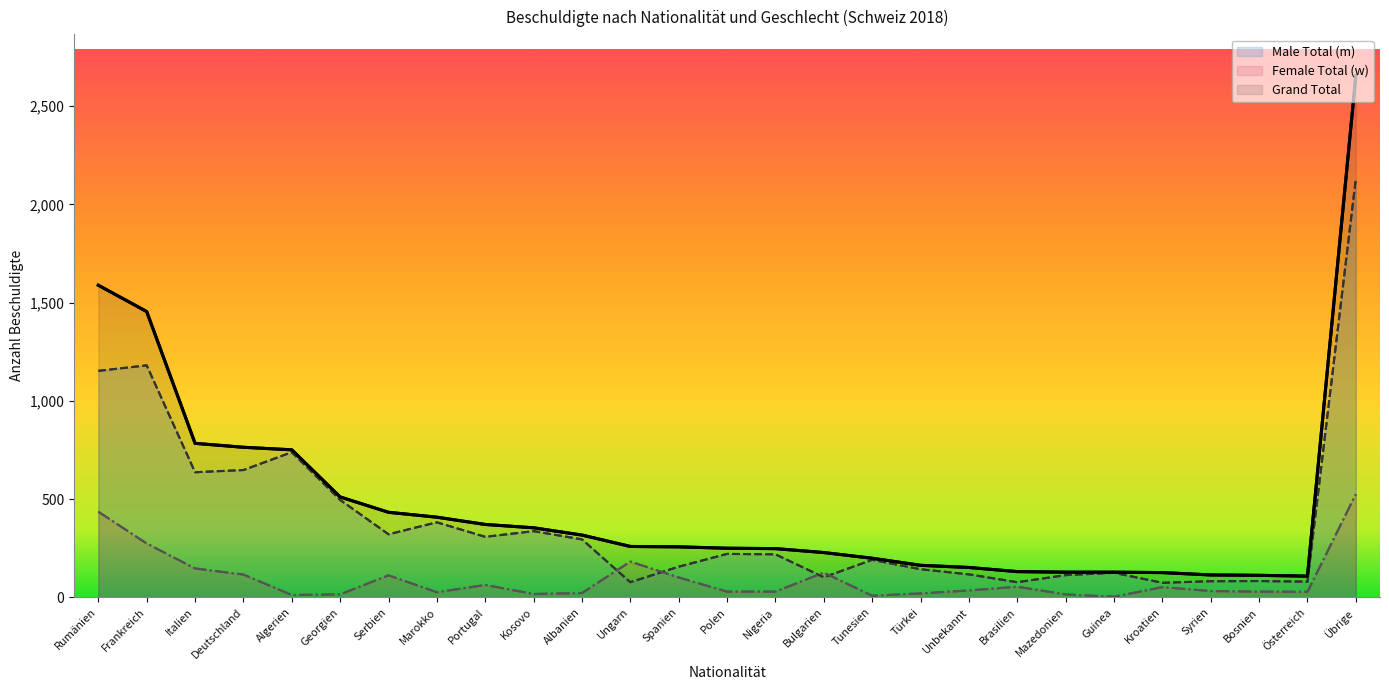

How many interior local peaks does the Male Total (m) series have?

8